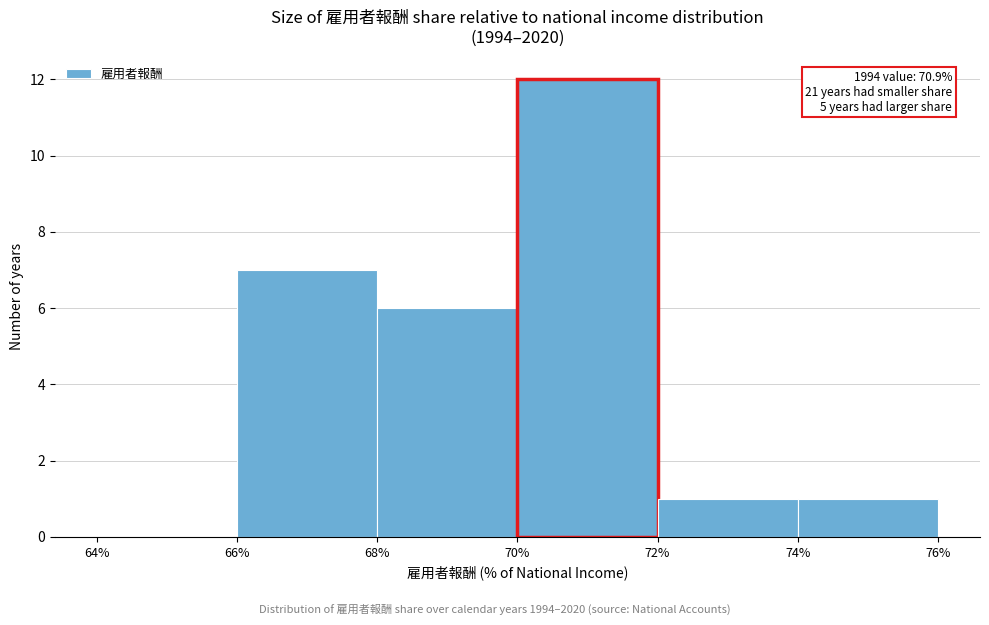

Which range on the x-axis has the tallest bar?

70% to 72%